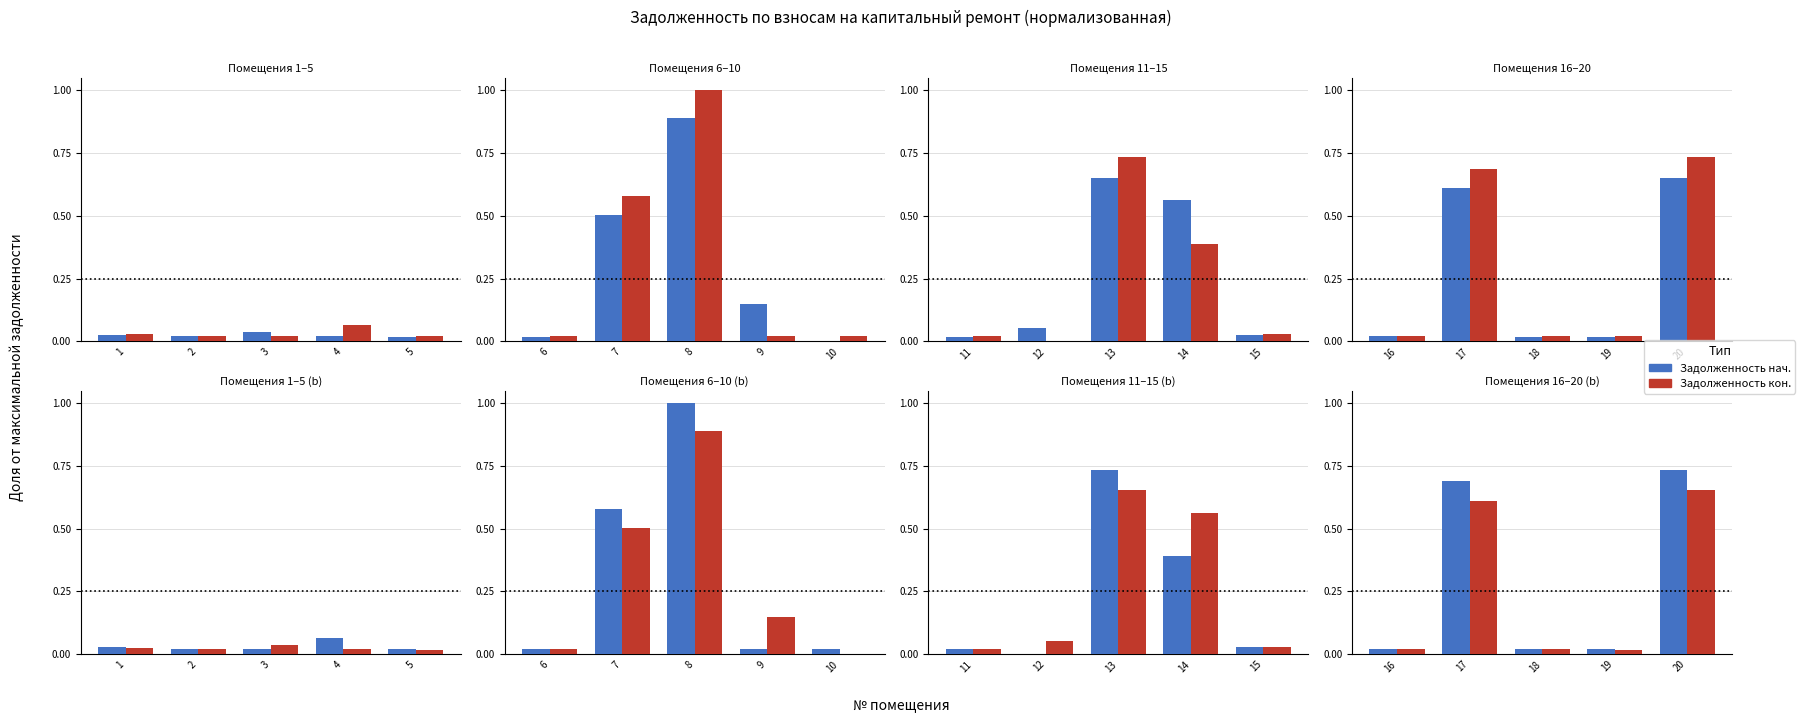

What is the difference between the maximum and minimum values in the Задолженность кон. series?

0.6